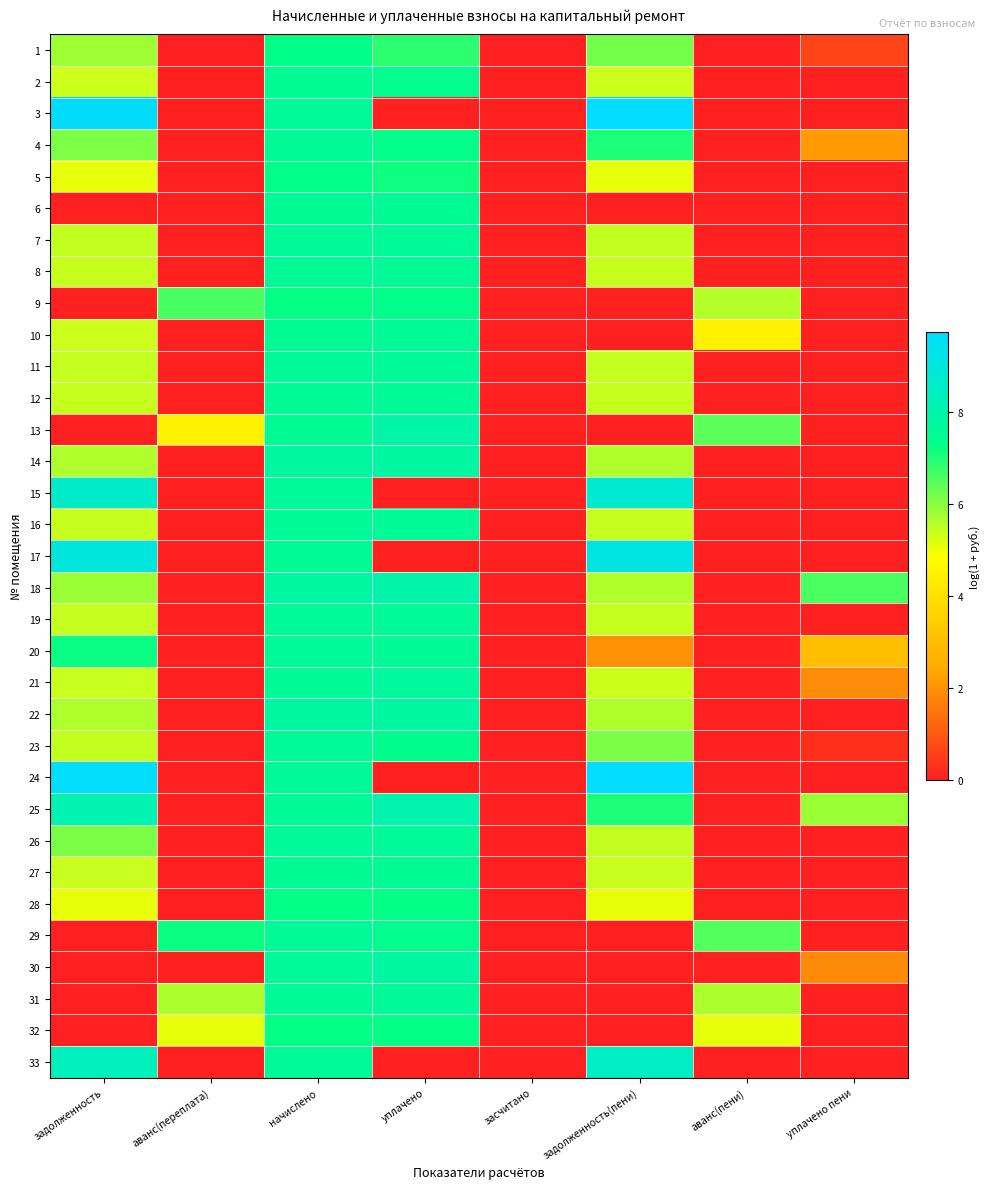

Reading right to left, list all the values displayed in this chart.

1: уплачено пени=0.7	аванс(пени)=0.0	задолженность(пени)=6.2	засчитано=0.0	уплачено=6.9	начислено=7.3	аванс(переплата)=0.0	задолженность=5.8
2: уплачено пени=0.0	аванс(пени)=0.0	задолженность(пени)=5.4	засчитано=0.0	уплачено=7.4	начислено=7.5	аванс(переплата)=0.0	задолженность=5.4
3: уплачено пени=0.0	аванс(пени)=0.0	задолженность(пени)=9.7	засчитано=0.0	уплачено=0.0	начислено=7.6	аванс(переплата)=0.0	задолженность=9.7
4: уплачено пени=2.2	аванс(пени)=0.0	задолженность(пени)=7.0	засчитано=0.0	уплачено=7.4	начислено=7.6	аванс(переплата)=0.0	задолженность=6.1
5: уплачено пени=0.0	аванс(пени)=0.0	задолженность(пени)=5.1	засчитано=0.0	уплачено=7.2	начислено=7.3	аванс(переплата)=0.0	задолженность=5.1
6: уплачено пени=0.0	аванс(пени)=0.0	задолженность(пени)=0.0	засчитано=0.0	уплачено=7.6	начислено=7.6	аванс(переплата)=0.0	задолженность=0.0
7: уплачено пени=0.0	аванс(пени)=0.0	задолженность(пени)=5.4	засчитано=0.0	уплачено=7.6	начислено=7.6	аванс(переплата)=0.0	задолженность=5.4
8: уплачено пени=0.0	аванс(пени)=0.0	задолженность(пени)=5.4	засчитано=0.0	уплачено=7.6	начислено=7.6	аванс(переплата)=0.0	задолженность=5.4
9: уплачено пени=0.0	аванс(пени)=5.6	задолженность(пени)=0.0	засчитано=0.0	уплачено=7.4	начислено=7.3	аванс(переплата)=6.6	задолженность=0.0
10: уплачено пени=0.0	аванс(пени)=4.5	задолженность(пени)=0.0	засчитано=0.0	уплачено=7.6	начислено=7.6	аванс(переплата)=0.0	задолженность=5.4
11: уплачено пени=0.0	аванс(пени)=0.0	задолженность(пени)=5.4	засчитано=0.0	уплачено=7.6	начислено=7.6	аванс(переплата)=0.0	задолженность=5.4
12: уплачено пени=0.0	аванс(пени)=0.0	задолженность(пени)=5.4	засчитано=0.0	уплачено=7.6	начислено=7.6	аванс(переплата)=0.0	задолженность=5.4
13: уплачено пени=0.0	аванс(пени)=6.4	задолженность(пени)=0.0	засчитано=0.0	уплачено=7.9	начислено=7.6	аванс(переплата)=4.5	задолженность=0.0
14: уплачено пени=0.0	аванс(пени)=0.0	задолженность(пени)=5.6	засчитано=0.0	уплачено=7.8	начислено=7.8	аванс(переплата)=0.0	задолженность=5.6
15: уплачено пени=0.0	аванс(пени)=0.0	задолженность(пени)=8.8	засчитано=0.0	уплачено=0.0	начислено=7.7	аванс(переплата)=0.0	задолженность=8.7
16: уплачено пени=0.0	аванс(пени)=0.0	задолженность(пени)=5.4	засчитано=0.0	уплачено=7.6	начислено=7.6	аванс(переплата)=0.0	задолженность=5.4
17: уплачено пени=0.0	аванс(пени)=0.0	задолженность(пени)=9.2	засчитано=0.0	уплачено=0.0	начислено=7.6	аванс(переплата)=0.0	задолженность=9.1
18: уплачено пени=6.6	аванс(пени)=0.0	задолженность(пени)=5.6	засчитано=0.0	уплачено=8.0	начислено=7.8	аванс(переплата)=0.0	задолженность=5.8
19: уплачено пени=0.0	аванс(пени)=0.0	задолженность(пени)=5.4	засчитано=0.0	уплачено=7.6	начислено=7.6	аванс(переплата)=0.0	задолженность=5.4
20: уплачено пени=3.0	аванс(пени)=0.0	задолженность(пени)=2.0	засчитано=0.0	уплачено=7.6	начислено=7.6	аванс(переплата)=0.0	задолженность=7.2
21: уплачено пени=1.9	аванс(пени)=0.0	задолженность(пени)=5.4	засчитано=0.0	уплачено=7.7	начислено=7.6	аванс(переплата)=0.0	задолженность=5.4
22: уплачено пени=0.0	аванс(пени)=0.0	задолженность(пени)=5.6	засчитано=0.0	уплачено=7.8	начислено=7.8	аванс(переплата)=0.0	задолженность=5.6
23: уплачено пени=0.3	аванс(пени)=0.0	задолженность(пени)=6.1	засчитано=0.0	уплачено=7.4	начислено=7.6	аванс(переплата)=0.0	задолженность=5.5
24: уплачено пени=0.0	аванс(пени)=0.0	задолженность(пени)=9.7	засчитано=0.0	уплачено=0.0	начислено=7.6	аванс(переплата)=0.0	задолженность=9.7
25: уплачено пени=5.8	аванс(пени)=0.0	задолженность(пени)=7.0	засчитано=0.0	уплачено=8.1	начислено=7.6	аванс(переплата)=0.0	задолженность=8.1
26: уплачено пени=0.0	аванс(пени)=0.0	задолженность(пени)=5.4	засчитано=0.0	уплачено=7.6	начислено=7.6	аванс(переплата)=0.0	задолженность=6.1
27: уплачено пени=0.0	аванс(пени)=0.0	задолженность(пени)=5.4	засчитано=0.0	уплачено=7.6	начислено=7.6	аванс(переплата)=0.0	задолженность=5.4
28: уплачено пени=0.0	аванс(пени)=0.0	задолженность(пени)=5.1	засчитано=0.0	уплачено=7.3	начислено=7.3	аванс(переплата)=0.0	задолженность=5.1
29: уплачено пени=0.0	аванс(пени)=6.5	задолженность(пени)=0.0	засчитано=0.0	уплачено=7.4	начислено=7.6	аванс(переплата)=7.2	задолженность=0.0
30: уплачено пени=1.9	аванс(пени)=0.0	задолженность(пени)=0.0	засчитано=0.0	уплачено=7.8	начислено=7.6	аванс(переплата)=0.0	задолженность=0.0
31: уплачено пени=0.0	аванс(пени)=5.7	задолженность(пени)=0.0	засчитано=0.0	уплачено=7.6	начислено=7.6	аванс(переплата)=5.7	задолженность=0.0
32: уплачено пени=0.0	аванс(пени)=5.1	задолженность(пени)=0.0	засчитано=0.0	уплачено=7.3	начислено=7.3	аванс(переплата)=5.1	задолженность=0.0
33: уплачено пени=0.0	аванс(пени)=0.0	задолженность(пени)=8.5	засчитано=0.0	уплачено=0.0	начислено=7.6	аванс(переплата)=0.0	задолженность=8.3